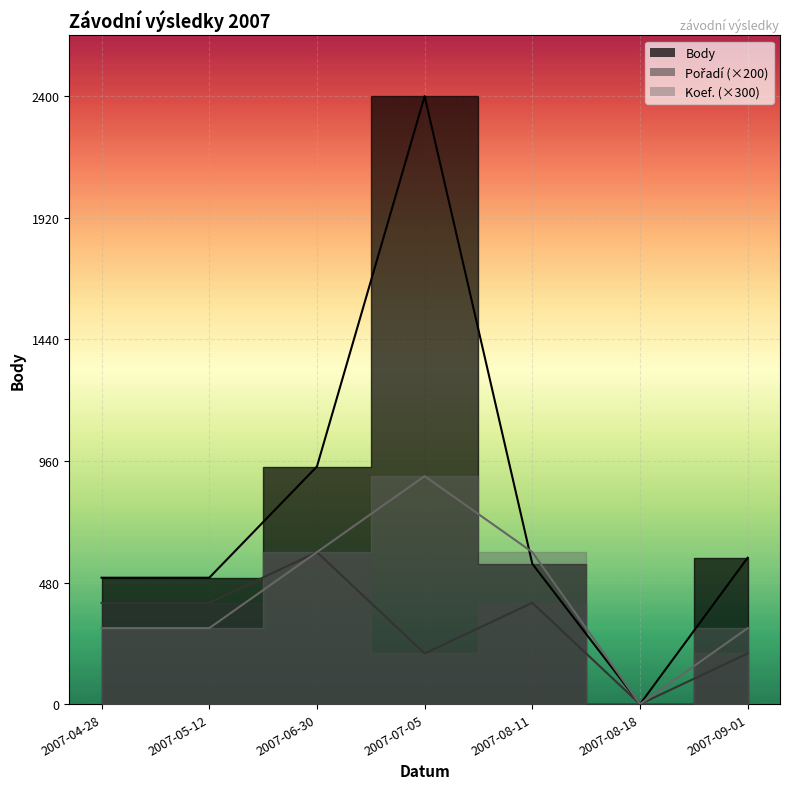

How many interior local valleys does the Body series have?

1